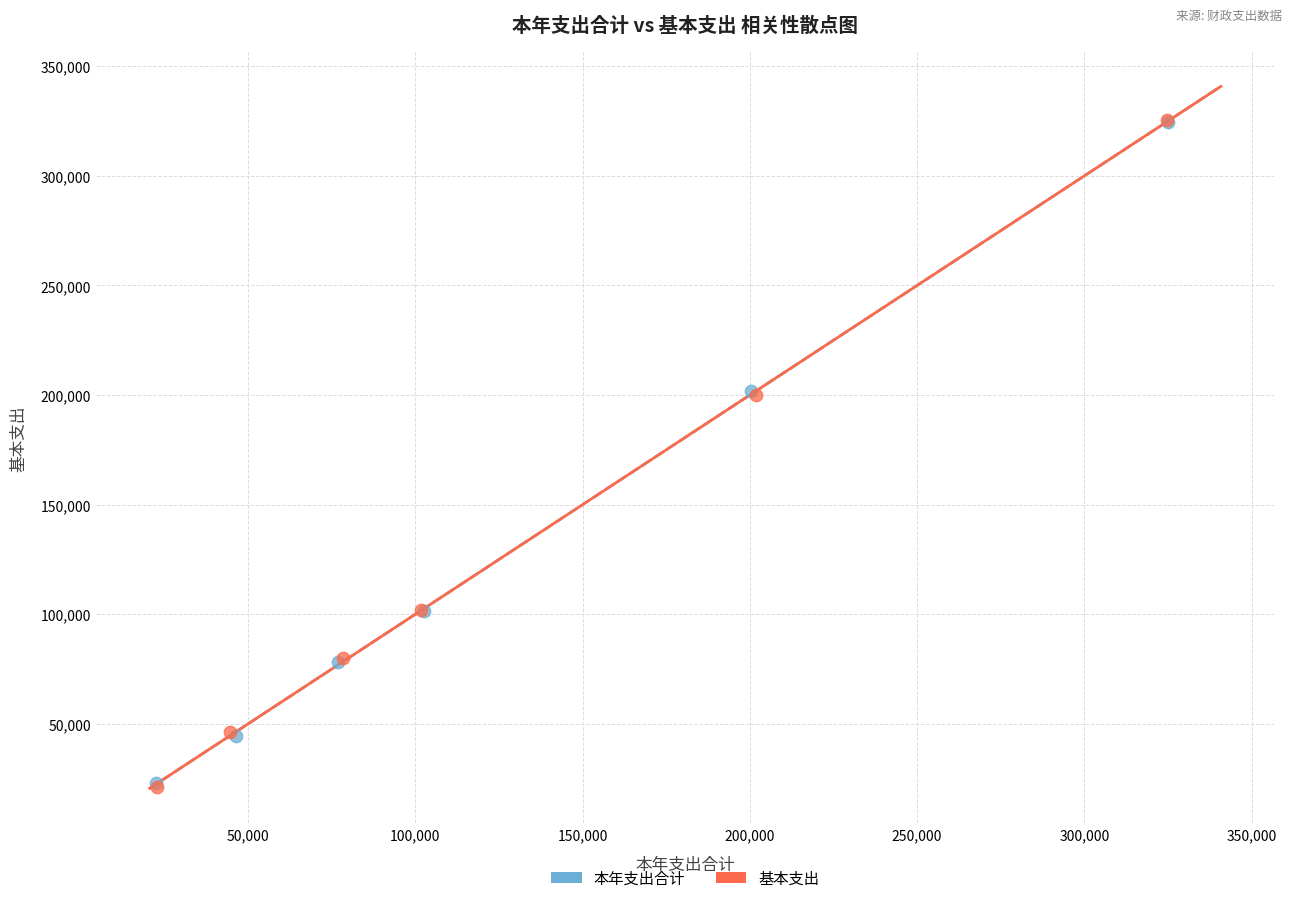

Which series has the largest Y range (max minus min)?

基本支出